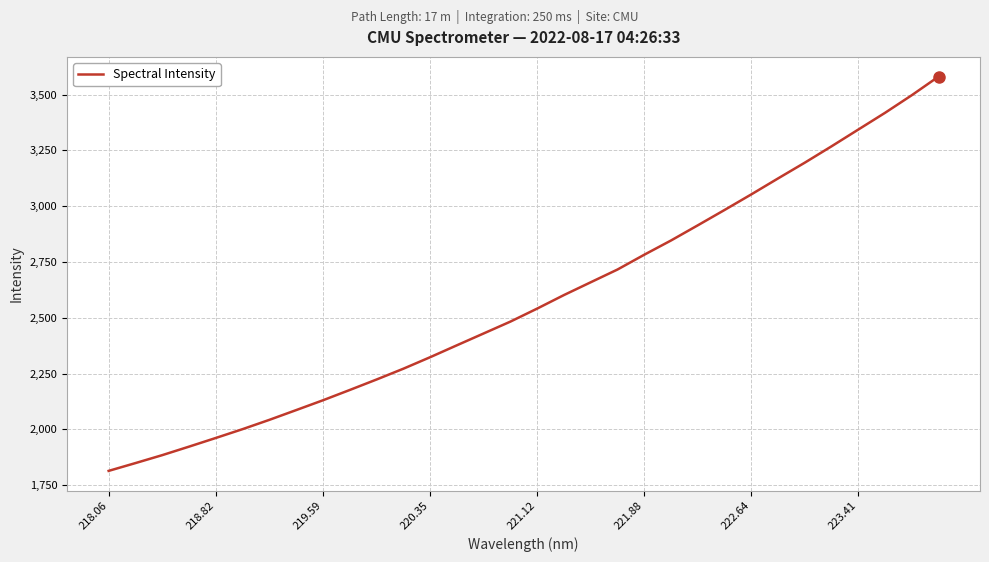

What is the difference between the second highest and minimum values?

1682.8